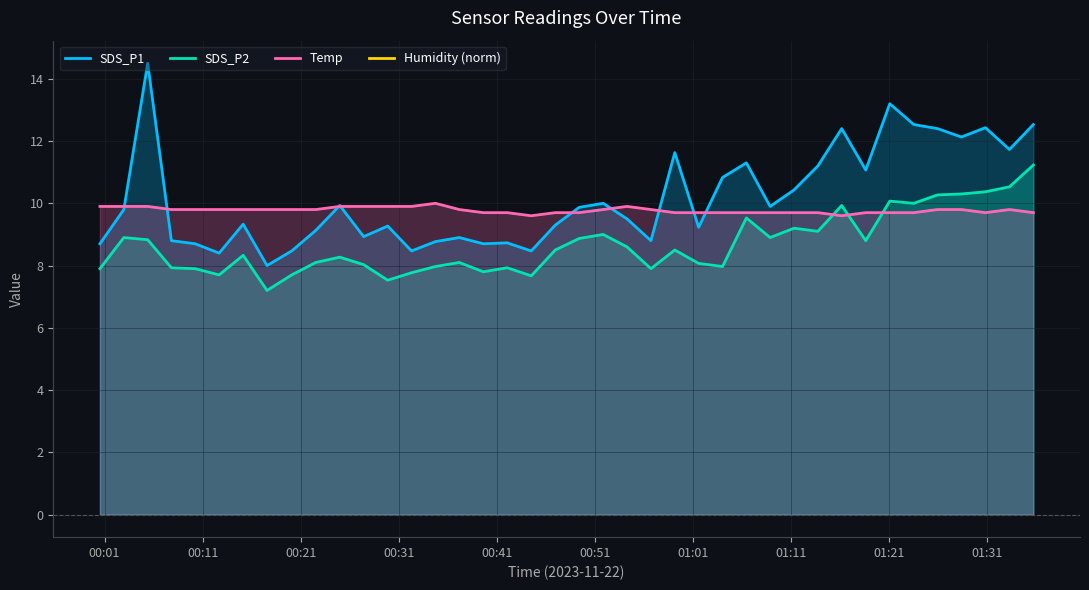

Count the number of categories in the chart.

40